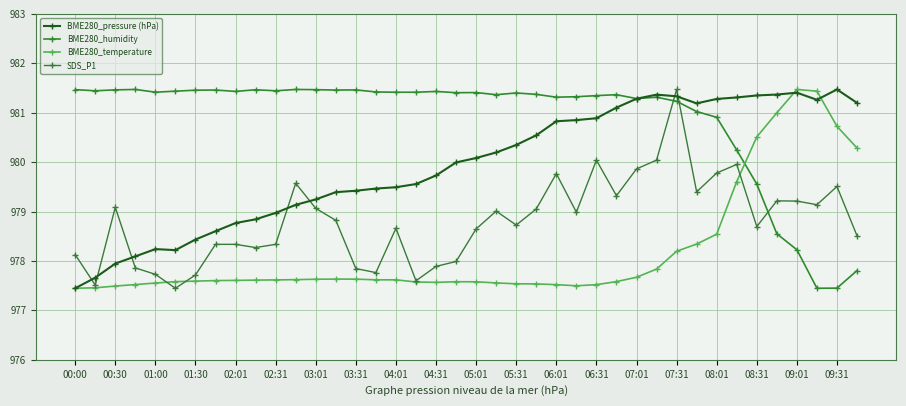

In BME280_humidity, how many points are higher than both neighbors (excluding endpoints)?

10